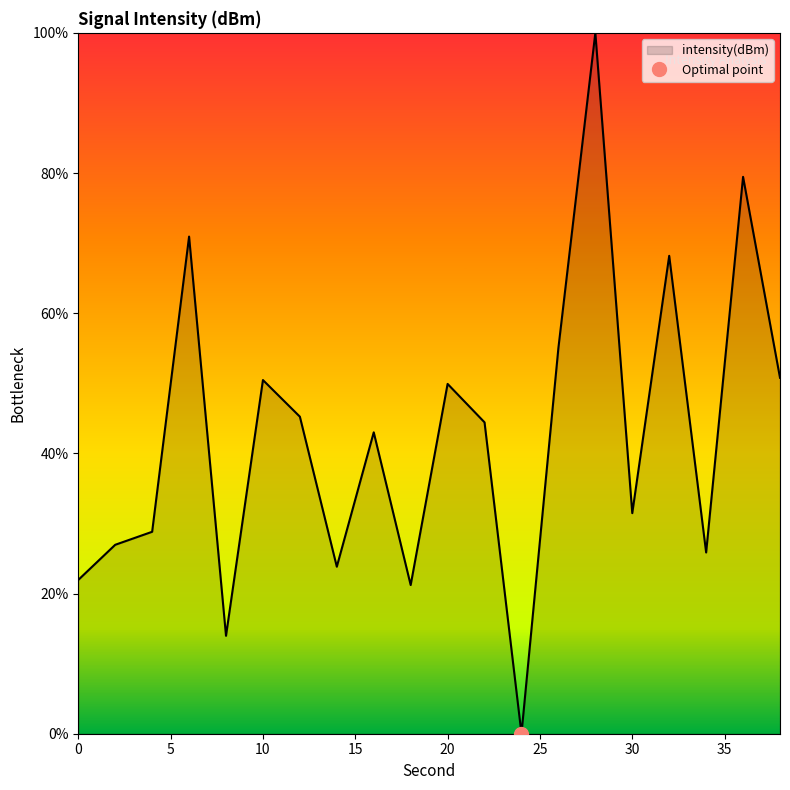

Which label corresponds to the largest value in the chart?

28